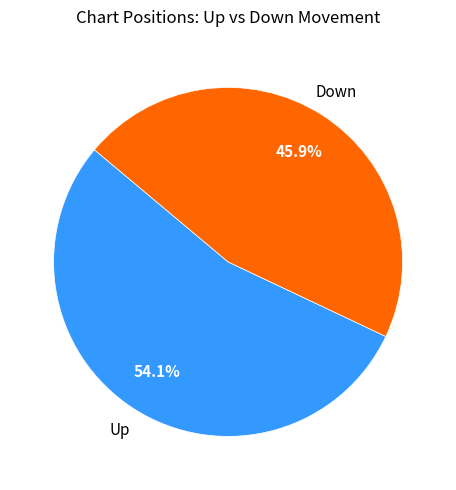

Is there any slice that represents more than half of the pie?

Yes